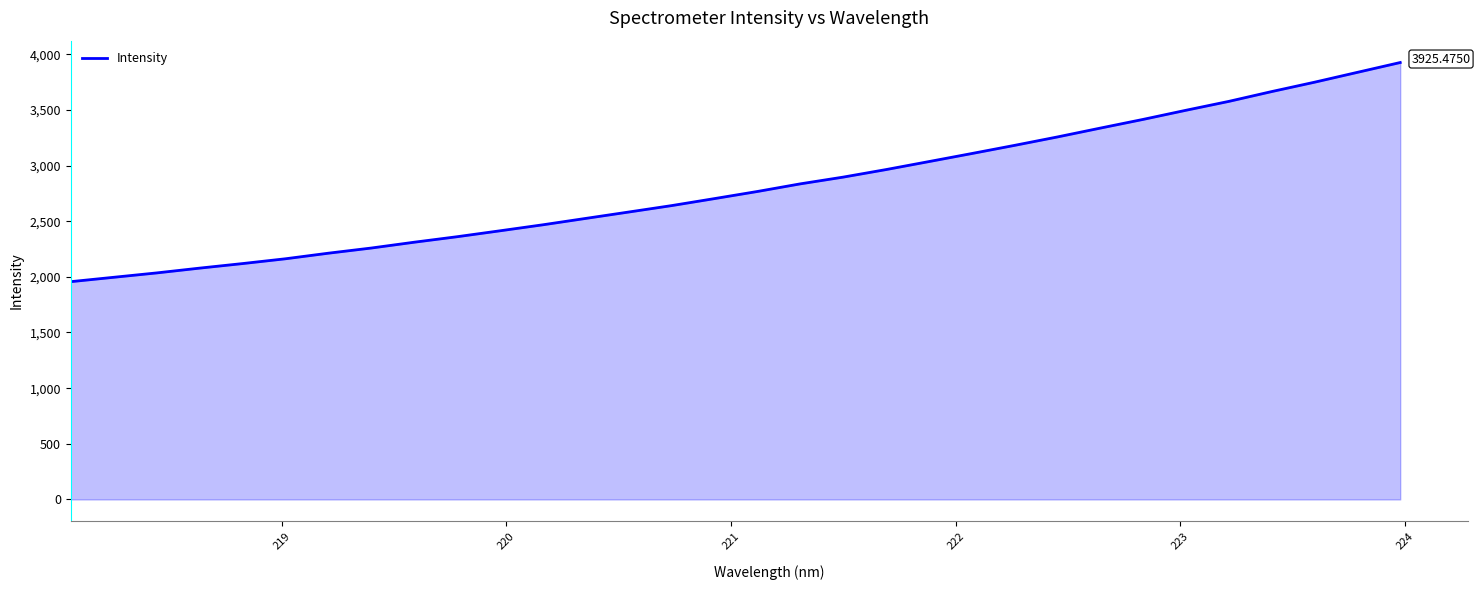

What is the difference between the maximum and minimum values?

1968.8